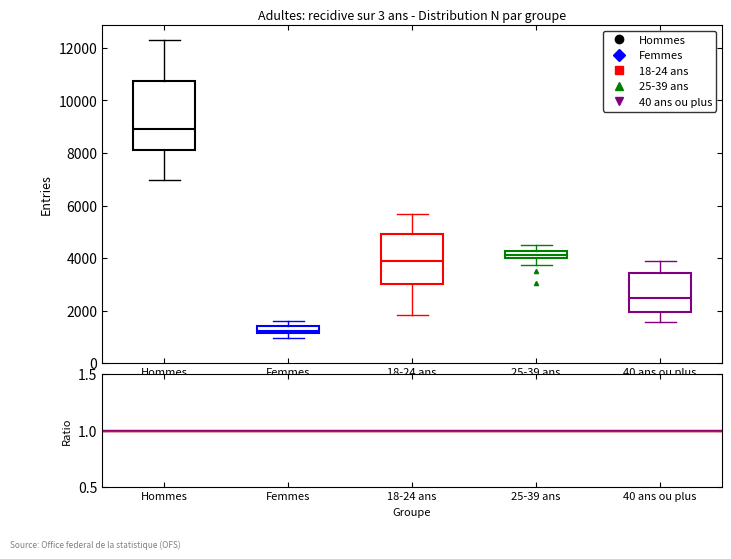

Which box is the tallest, from its lower edge to its upper edge?

Hommes